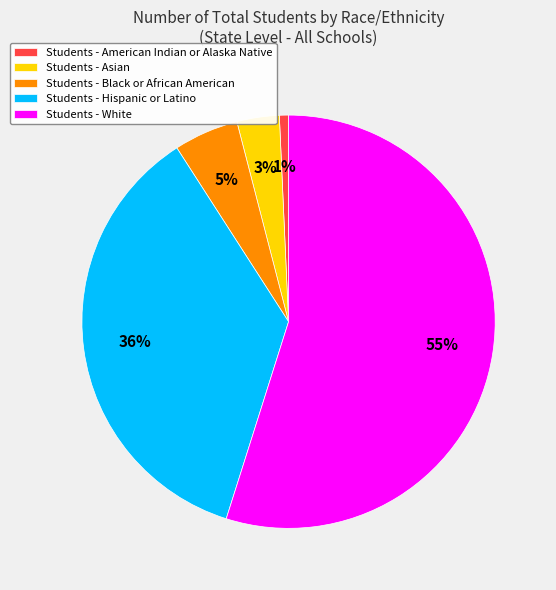

How many slices are in this pie chart?

5